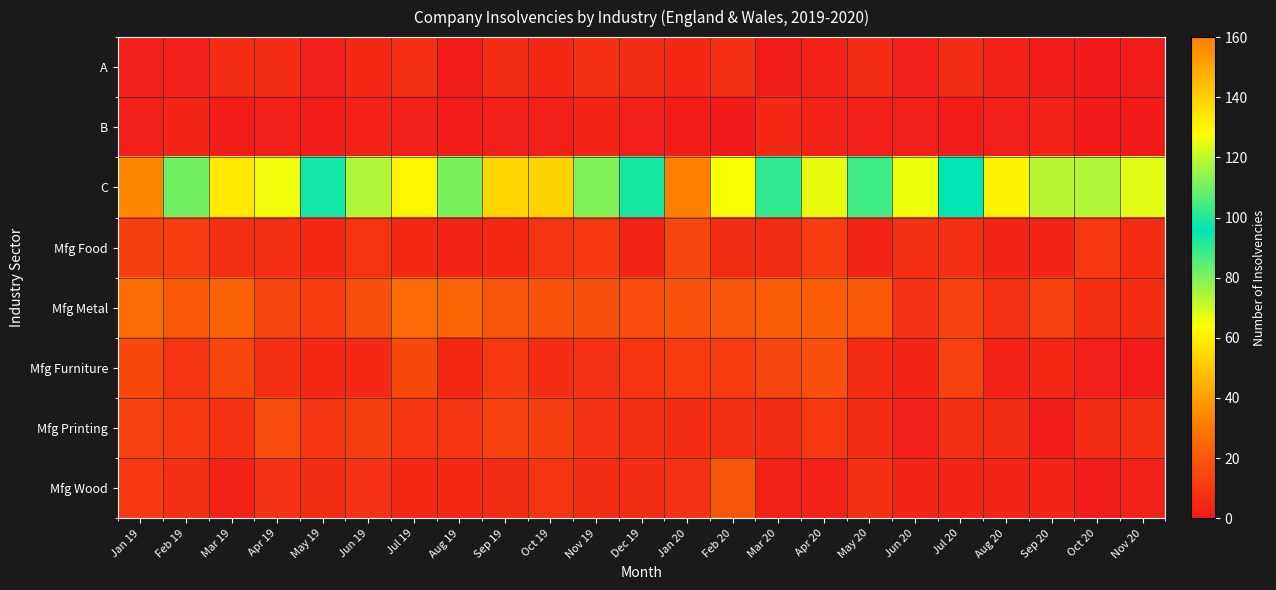

Which series changed the most between Aug 19 and May 20?

C